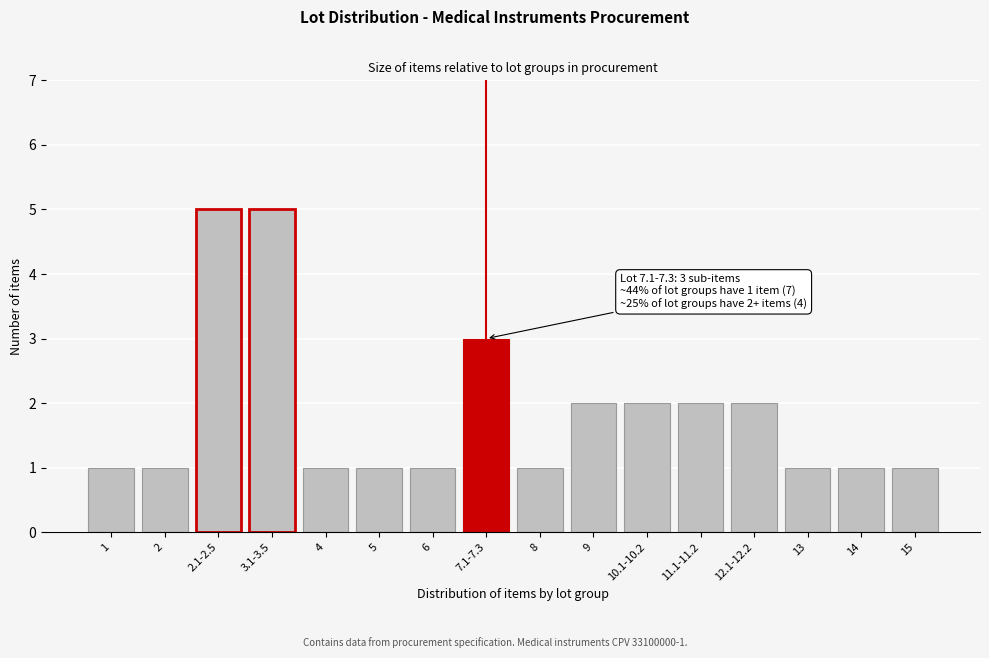

Reading left to right, list all the values displayed in this chart.

1	1	5	5	1	1	1	3	1	2	2	2	2	1	1	1